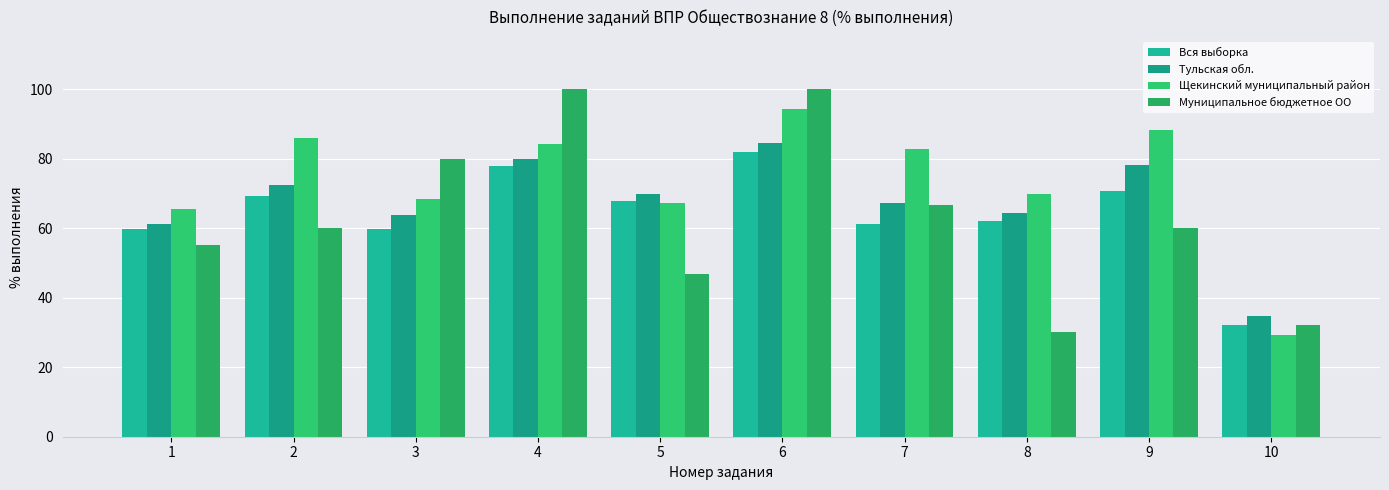

The value of Щекинский муниципальный район at 3 is 68.3. True or false?

True